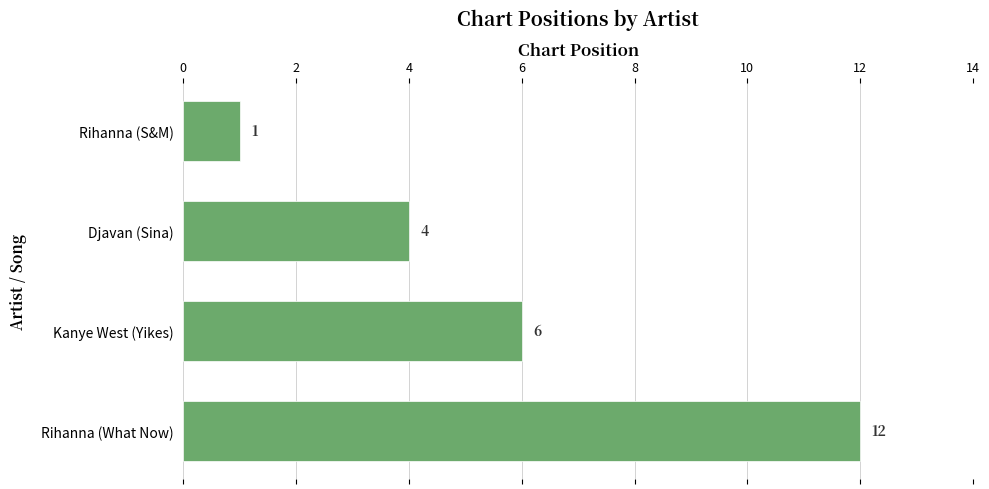

How many values are between 4 and 12?

3